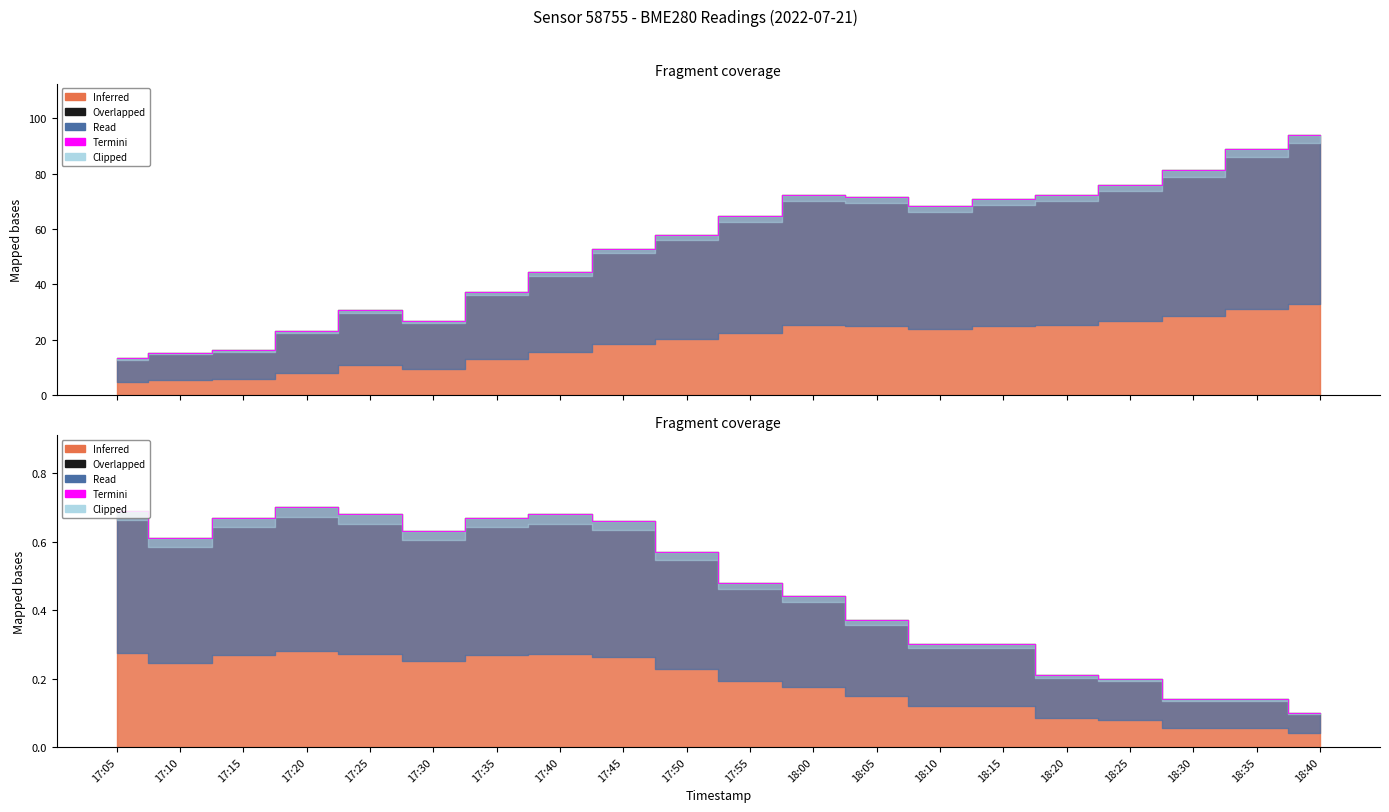

What is the label of the 4th point from the left?

17:20